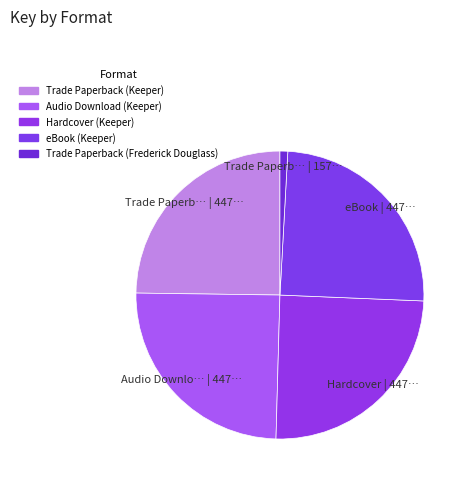

To the nearest percent, what is the difference between the largest and smallest slice percentages?

24%